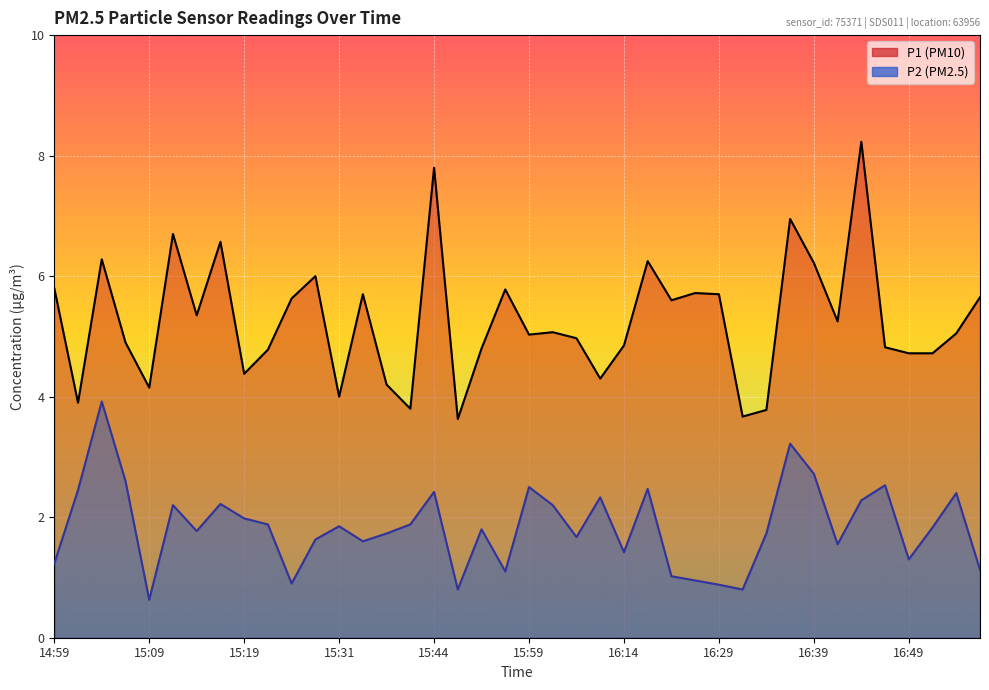

At which label does P1 first exceed 5?

14:59